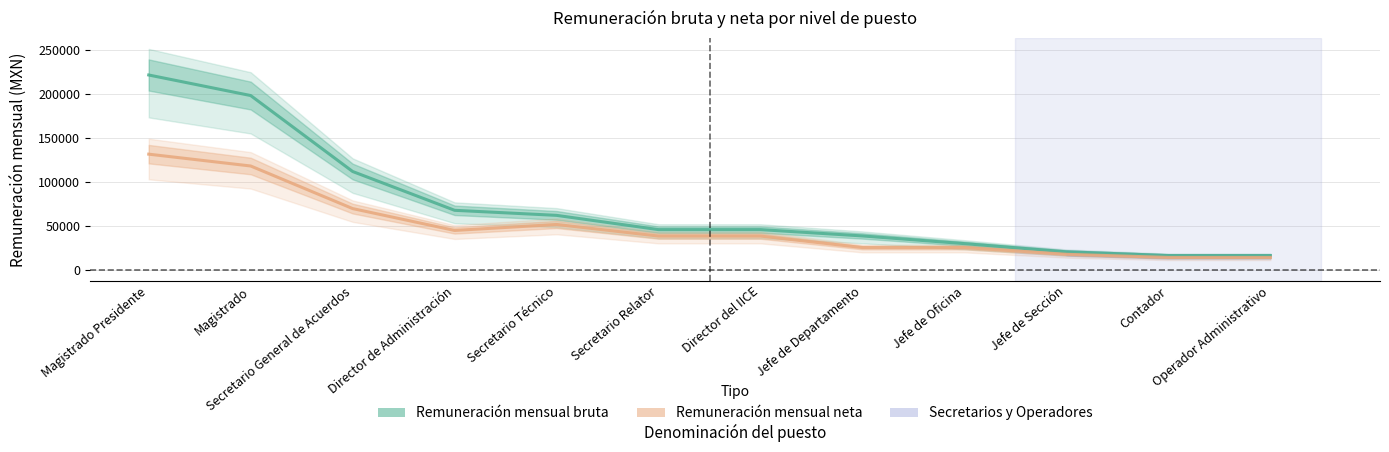

What is the spread (max minus min) of values at Director de Administración?

22929.6